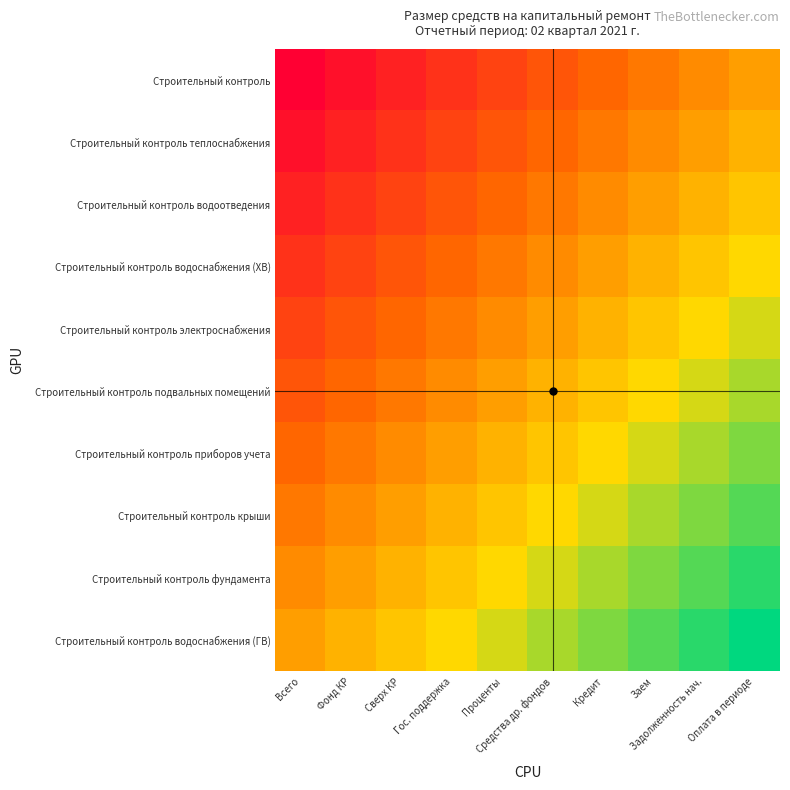

Which series has the largest total across all categories?

Строительный контроль водоснабжения (ГВ)